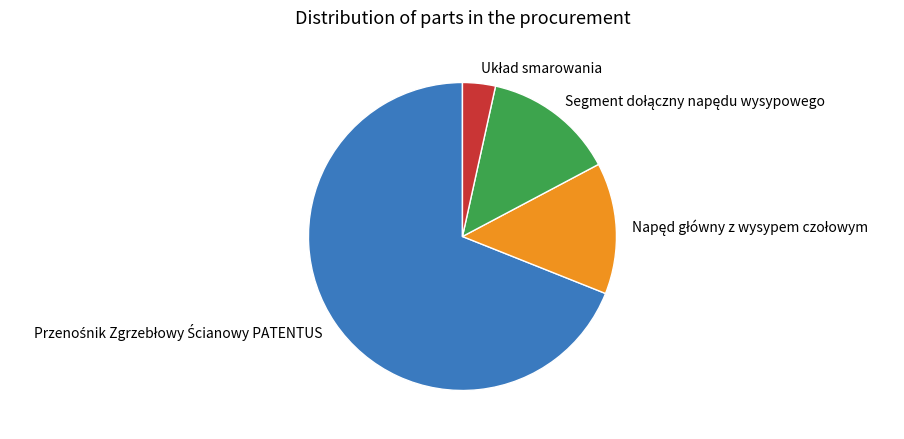

Is there any slice that represents more than half of the pie?

Yes